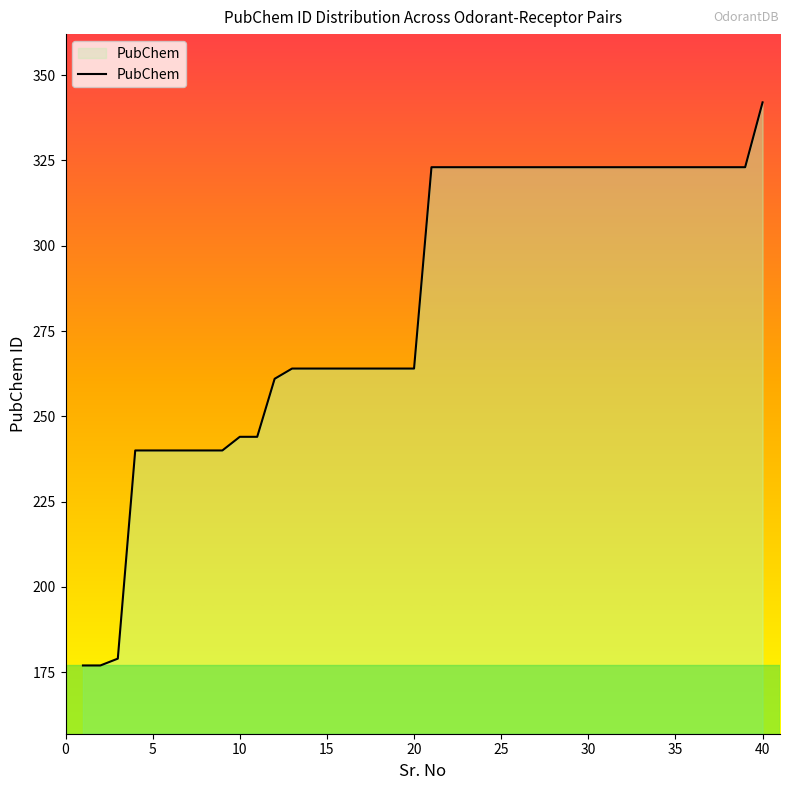

What is the greatest value displayed?

342